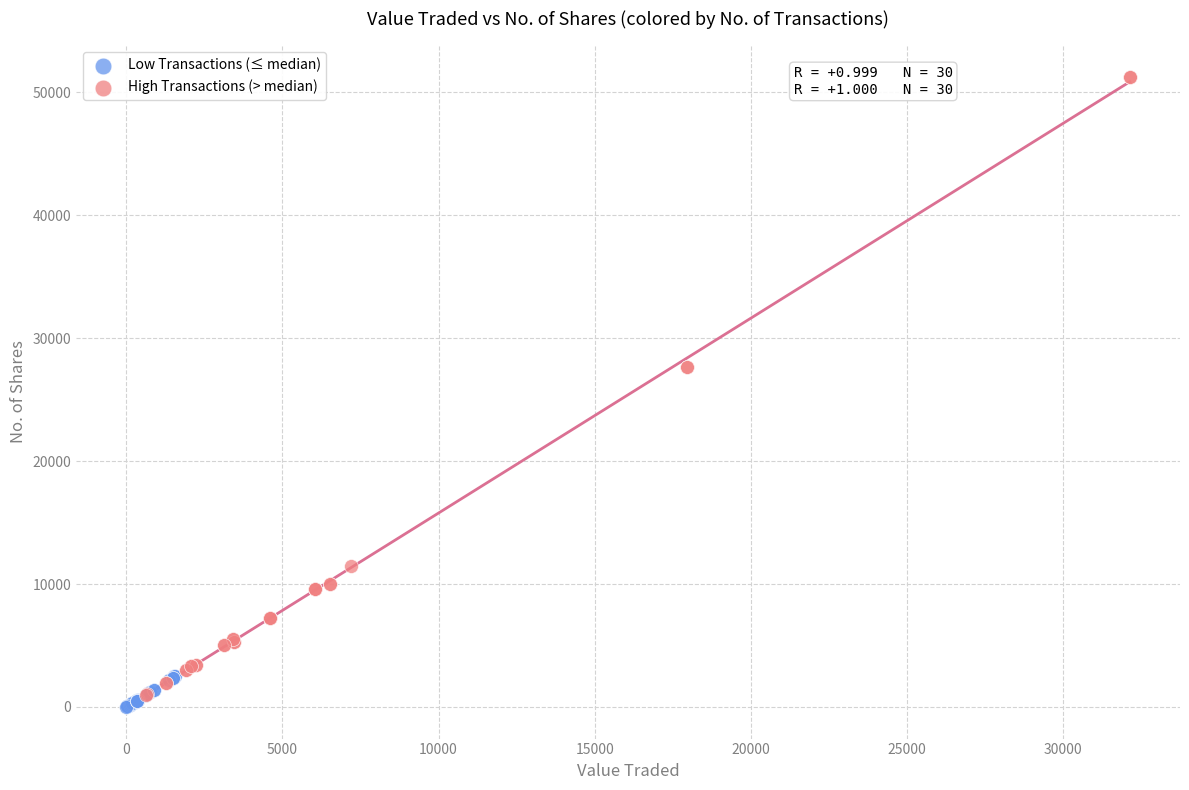

Which series contains the highest Y value?

High Transactions (> median)